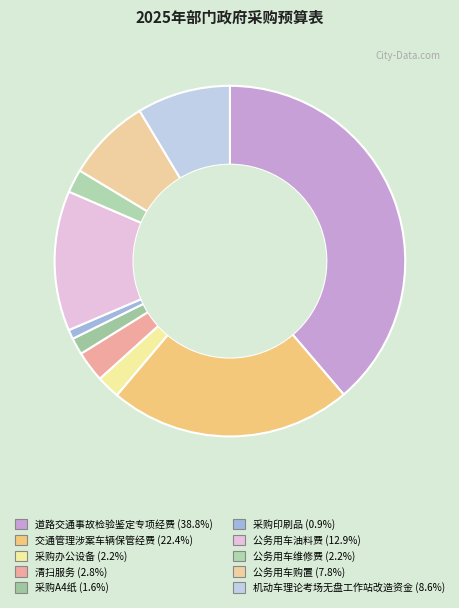

Do 道路交通事故检验鉴定专项经费 and 交通管理涉案车辆保管经费 together represent more than half of the pie?

Yes